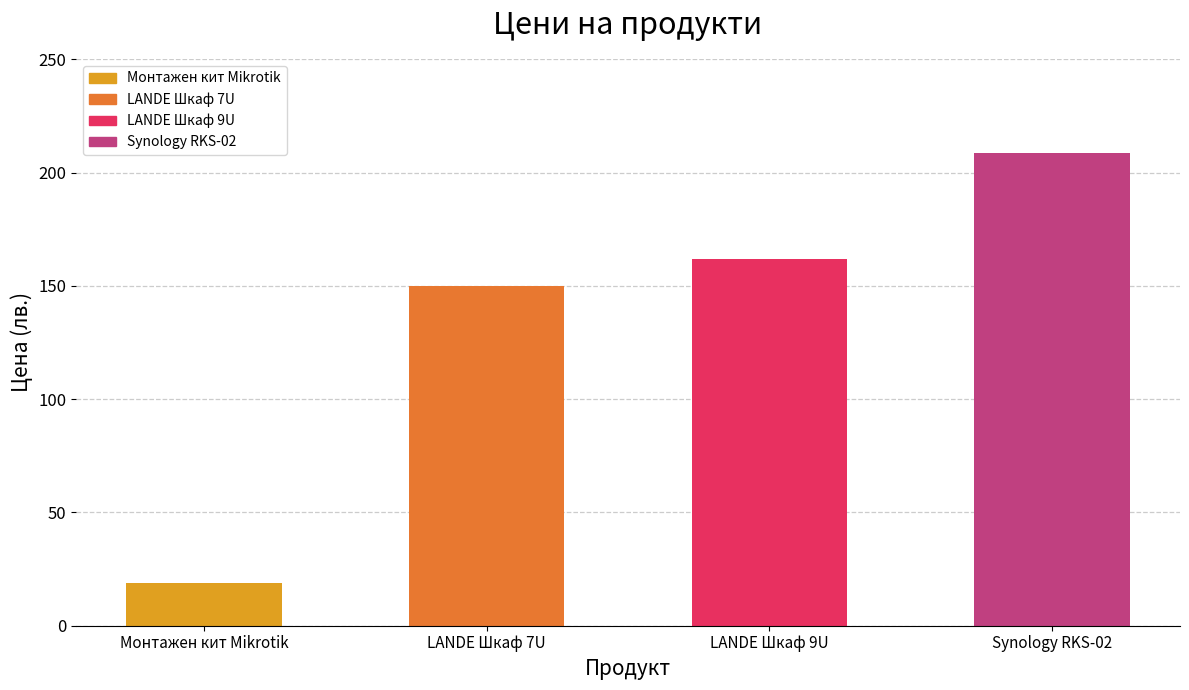

What value does the data have at Synology RKS-02?

208.5